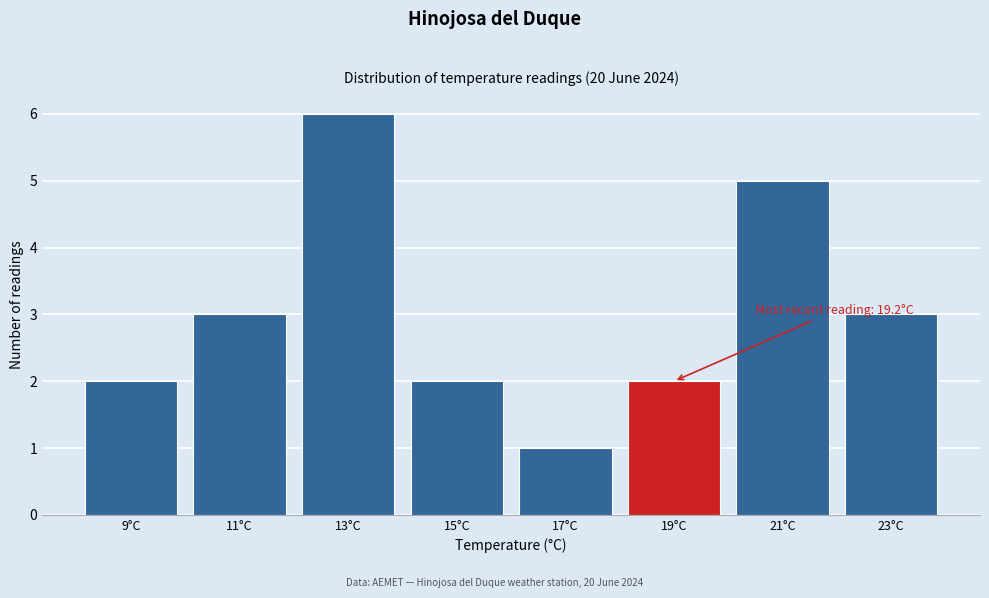

Reading right to left, transcribe all the data shown in this chart.

23°C=3	21°C=5	19°C=2	17°C=1	15°C=2	13°C=6	11°C=3	9°C=2